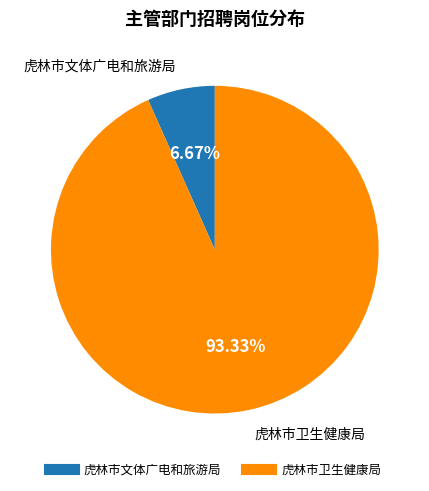

Which slice represents more than half of the pie?

虎林市卫生健康局